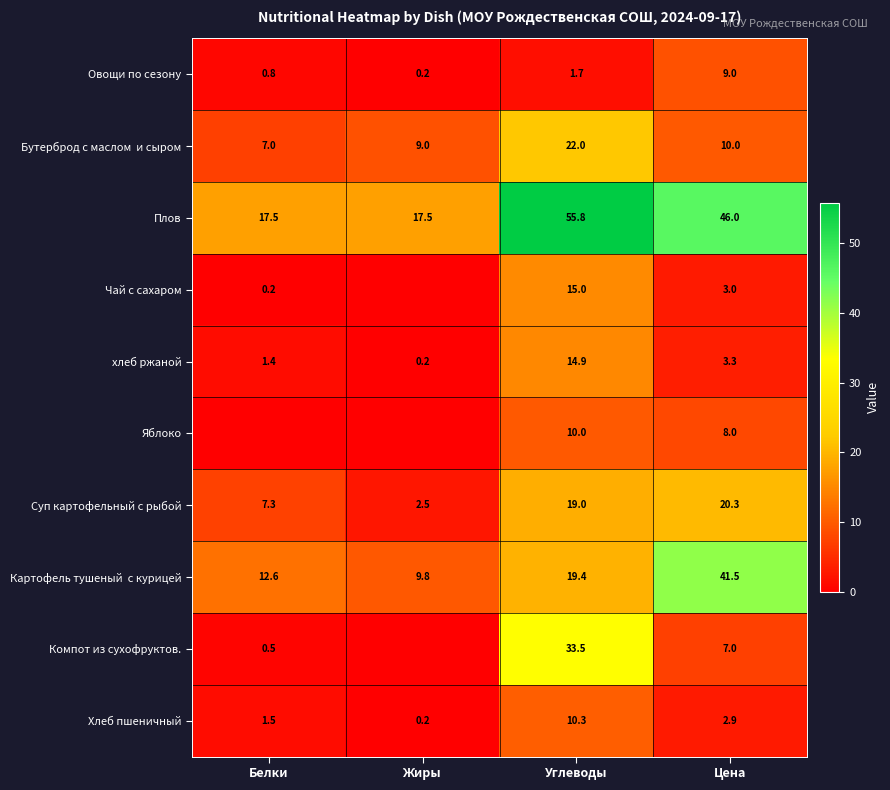

Is the value of Овощи по сезону at Белки greater than the value of Хлеб пшеничный at Цена?

No